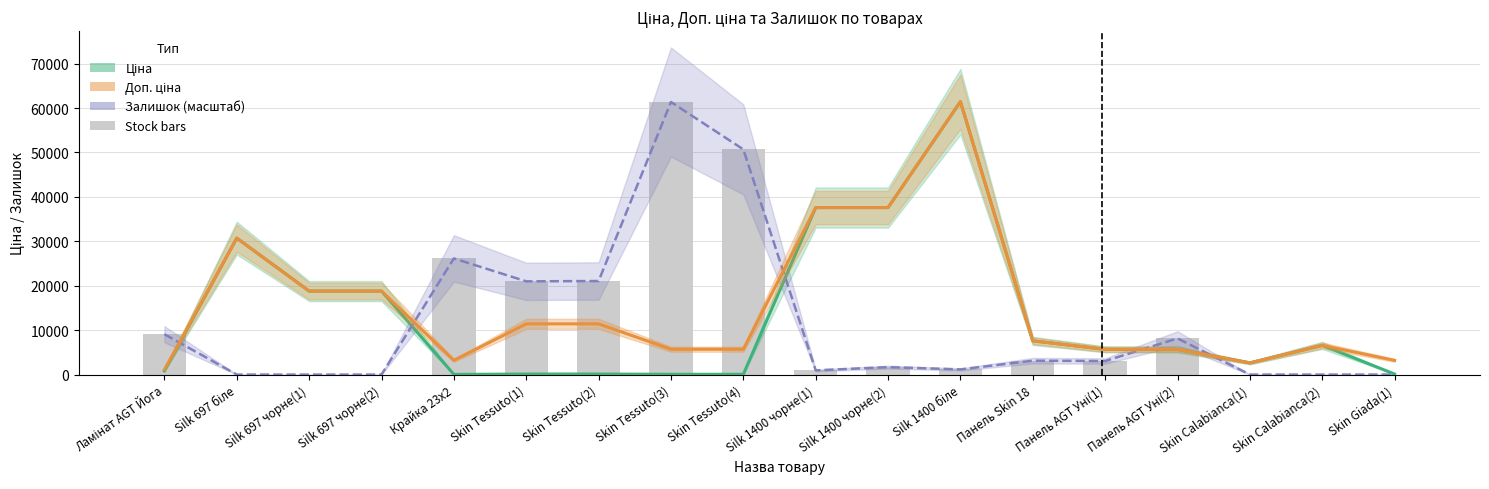

What position from the left is Skin Giada(1)?

18